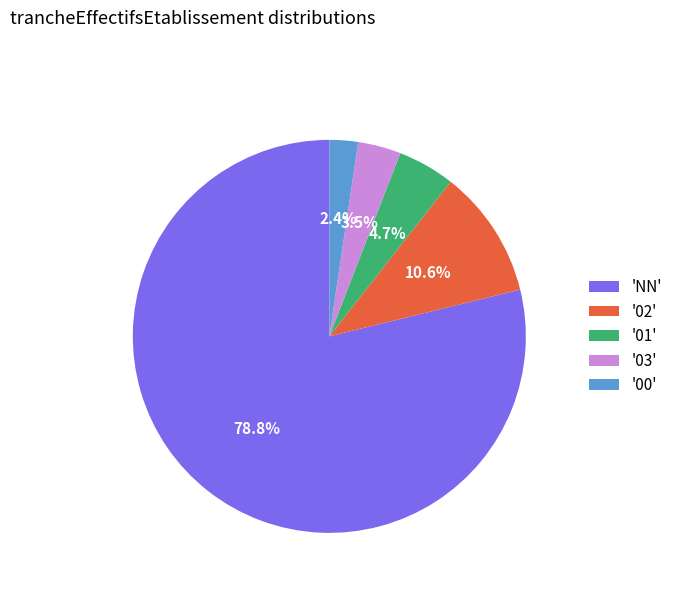

What is the total percentage of '00' and '01'?

7.1%